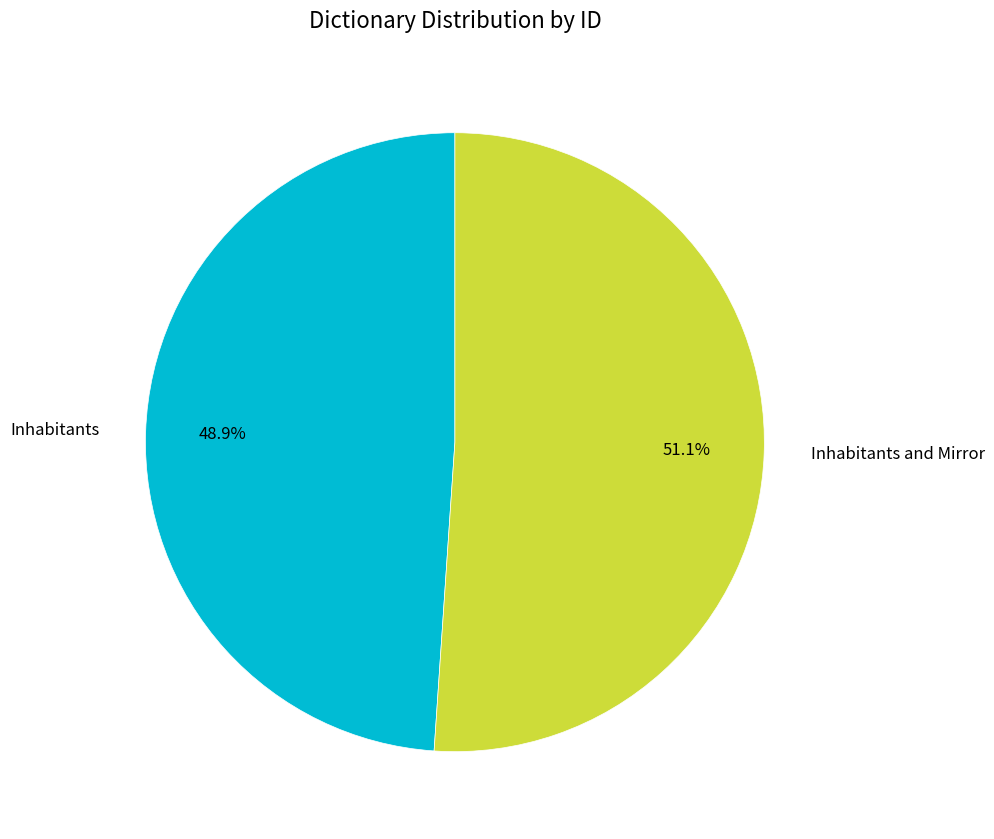

Which category has the smallest portion of the pie?

Inhabitants